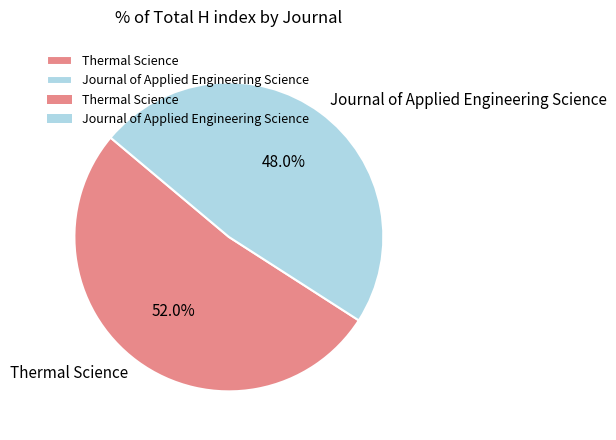

True or false: Thermal Science accounts for 38% of the total.

False